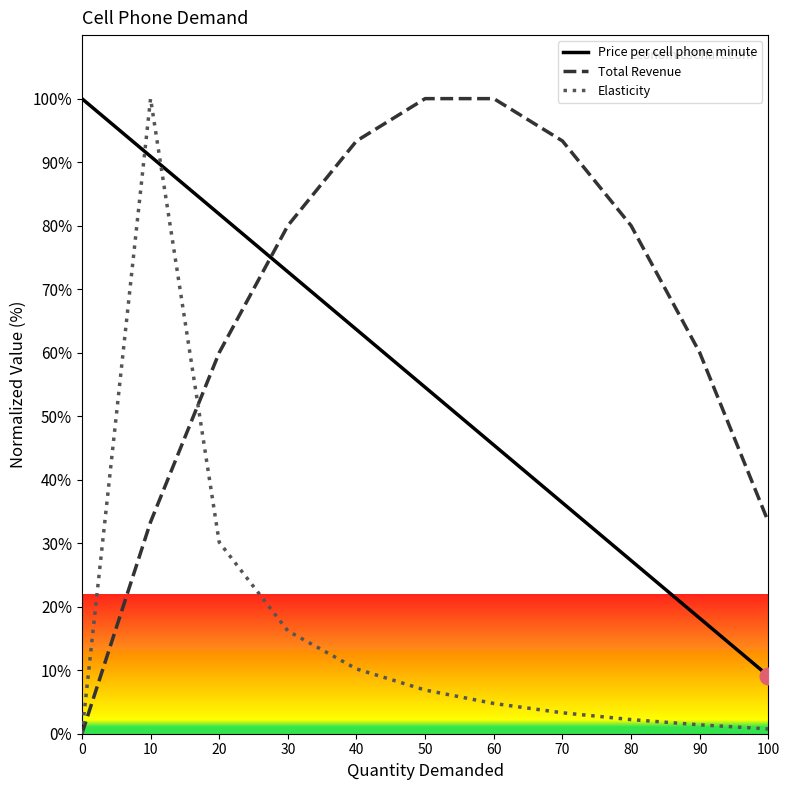

True or false: Elasticity has a value of 25.3 at 30.

False